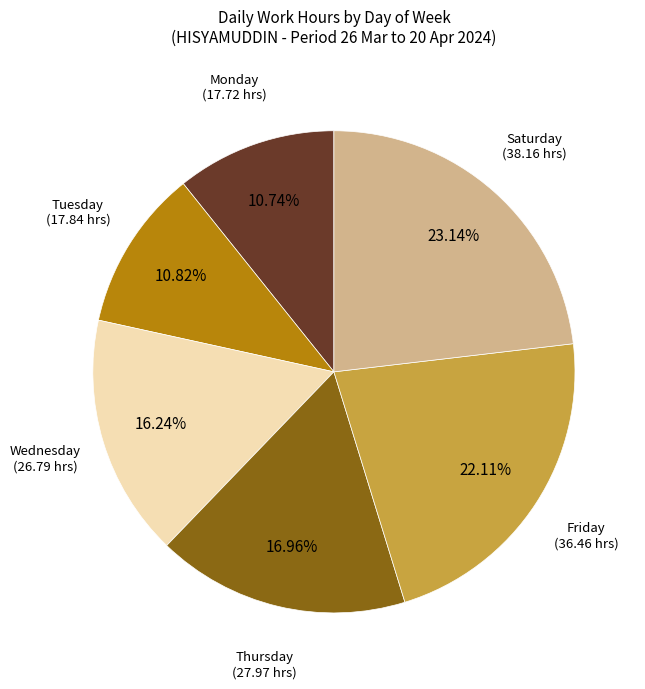

Is there a majority slice in this chart?

No